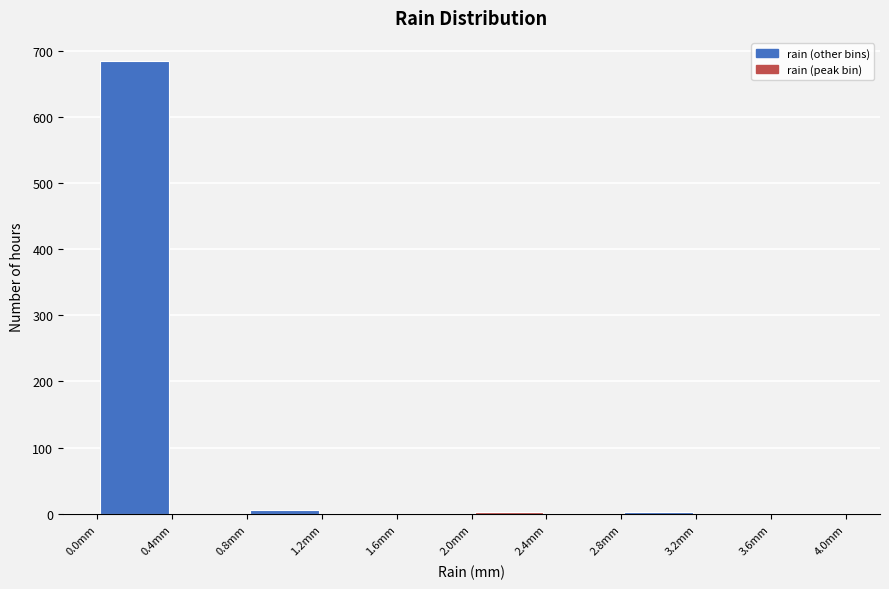

Reading left to right, list every bar in this chart as the range it spans on the x-axis followed by its height. The values are not printed on the chart, so give them approximately, as read against the axis.

0.0 to 0.4: 690
0.4 to 0.8: 0
0.8 to 1.2: under 10
1.2 to 1.6: 0
1.6 to 2.0: 0
2.0 to 2.4: under 10
2.4 to 2.8: 0
2.8 to 3.2: under 10
3.2 to 3.6: 0
3.6 to 4.0: under 10